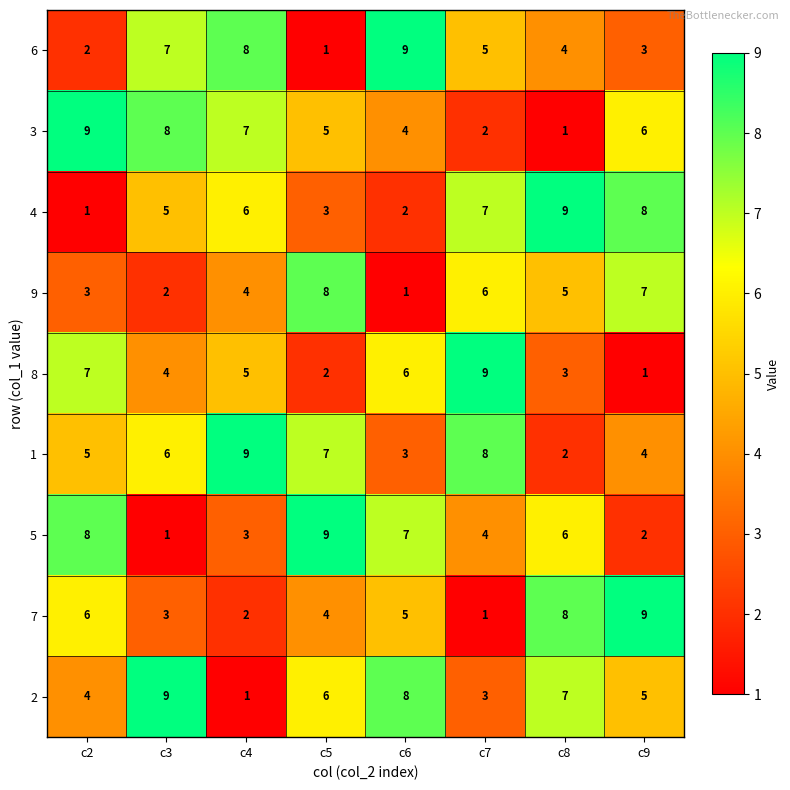

How many distinct data groups are displayed?

9